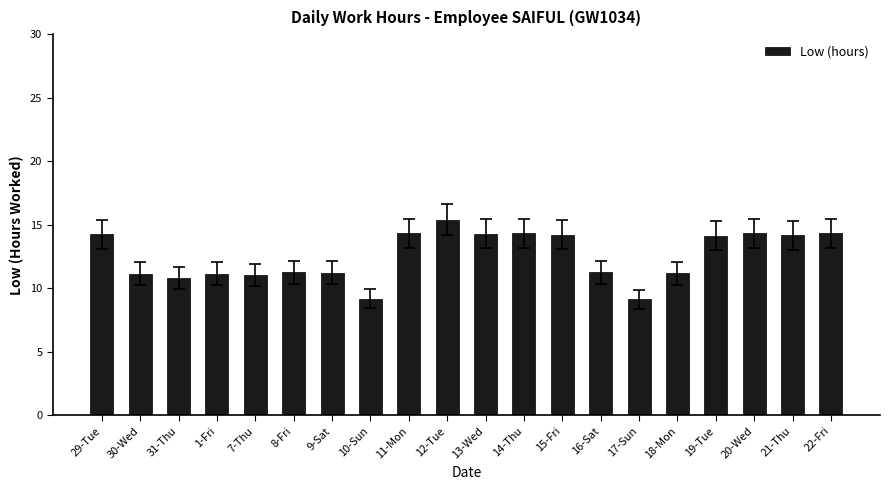

What position from the left is 17-Sun?

15